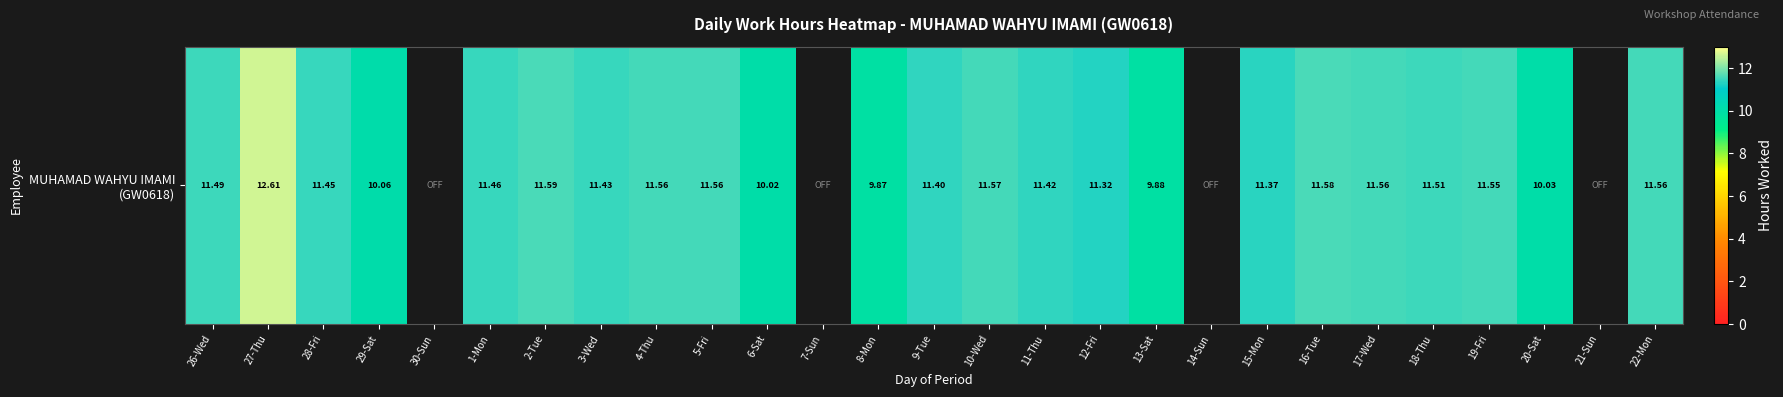

List the labels in order of value, largest first.

27-Thu, 2-Tue, 16-Tue, 10-Wed, 4-Thu, 5-Fri, 17-Wed, 22-Mon, 19-Fri, 18-Thu, 26-Wed, 1-Mon, 28-Fri, 3-Wed, 11-Thu, 9-Tue, 15-Mon, 12-Fri, 29-Sat, 20-Sat, 6-Sat, 13-Sat, 8-Mon, 30-Sun, 7-Sun, 14-Sun, 21-Sun